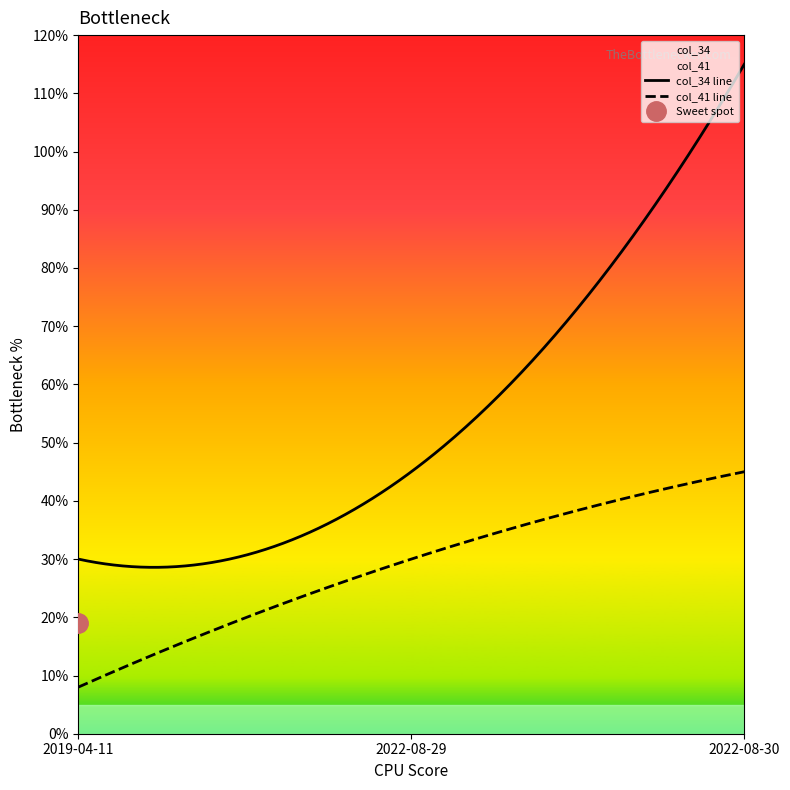

What is the sum of all col_34 values?

190